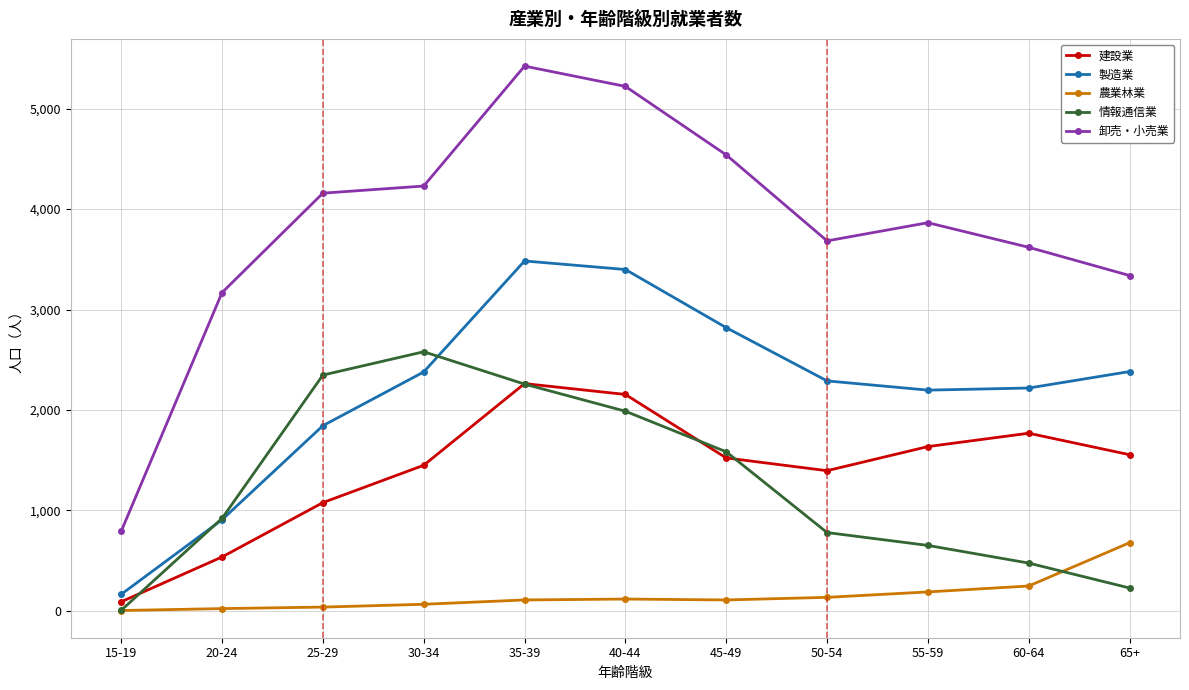

Which series has the largest total across all categories?

卸売・小売業